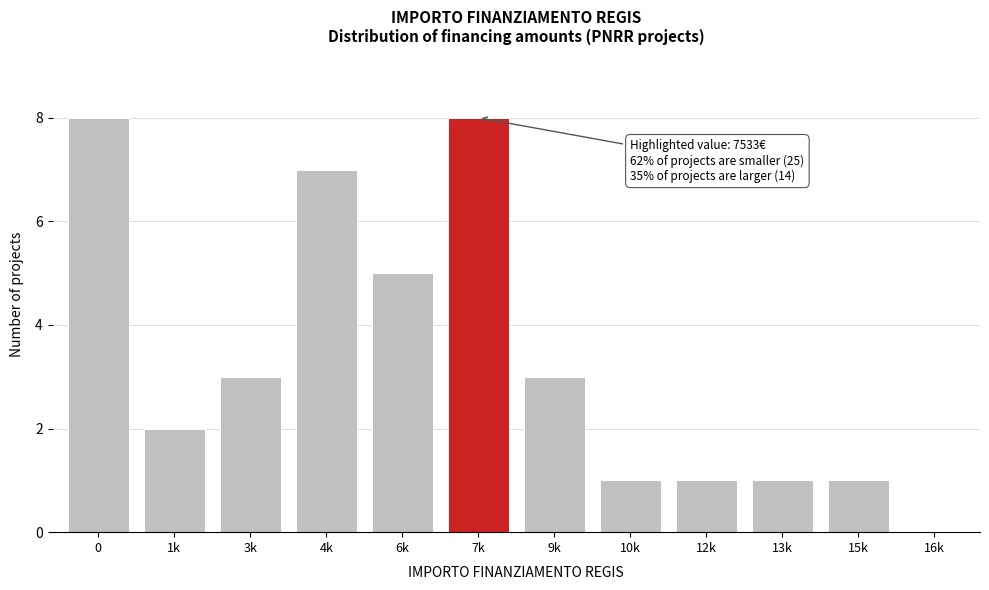

Reading right to left, list all the values displayed in this chart.

16k=0	15k=1	13k=1	12k=1	10k=1	9k=3	7k=8	6k=5	4k=7	3k=3	1k=2	0=8